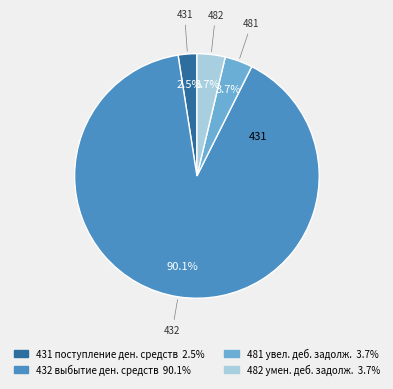

Is there a majority slice in this chart?

Yes